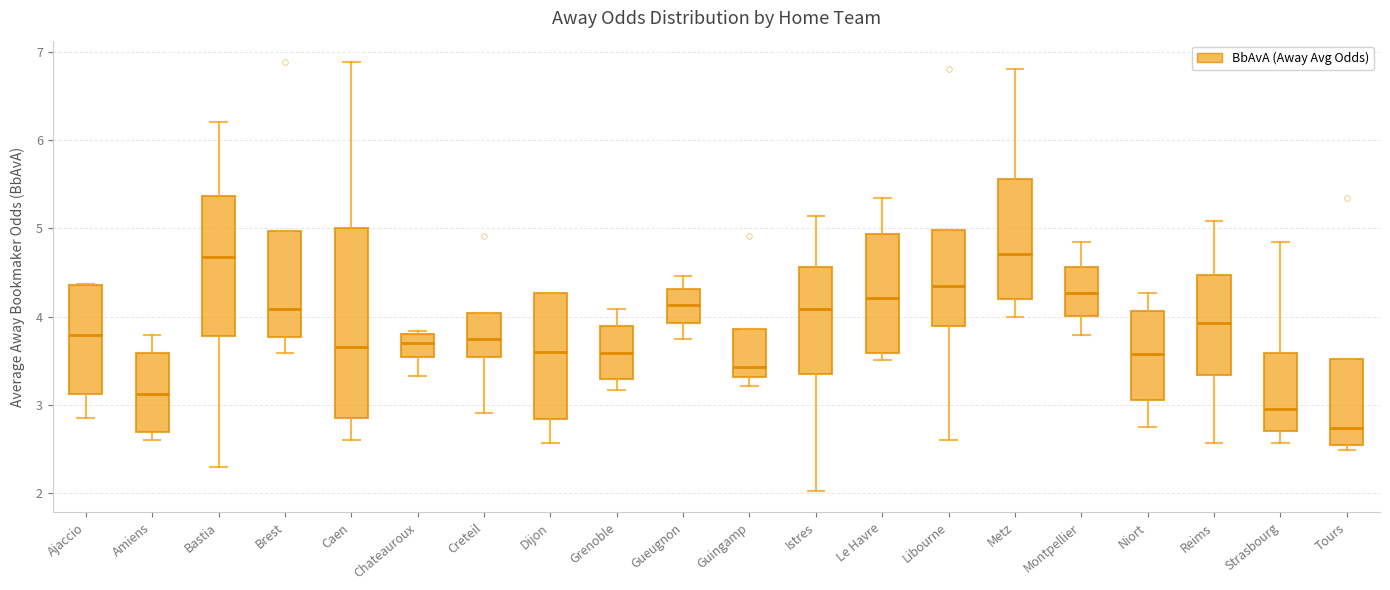

Comparing the boxes themselves (not the whiskers), which one is the tallest?

Caen